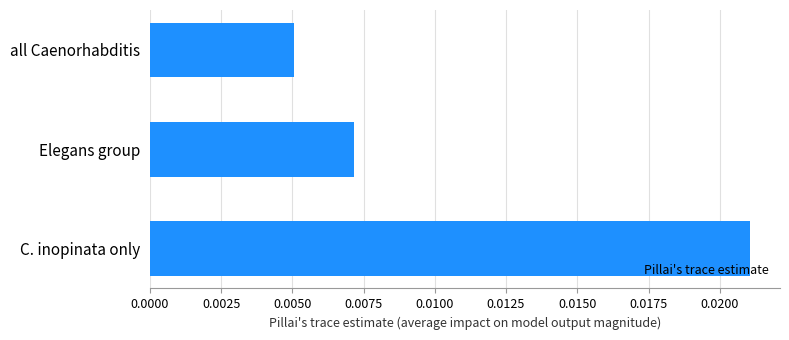

Which has a higher value, C. inopinata only or Elegans group?

C. inopinata only